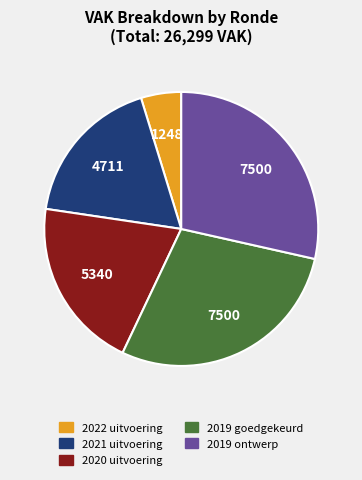

How many slices are in this pie chart?

5